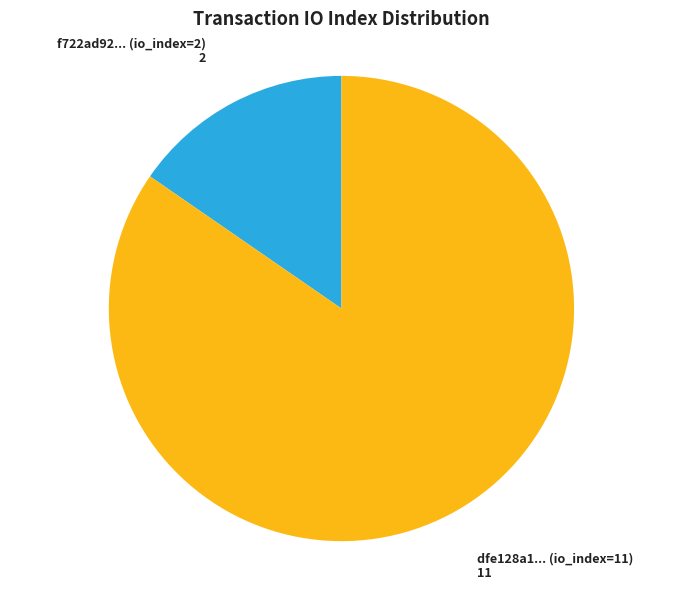

Between dfe128a1... (io_index=11) and f722ad92... (io_index=2), which is larger?

dfe128a1... (io_index=11)